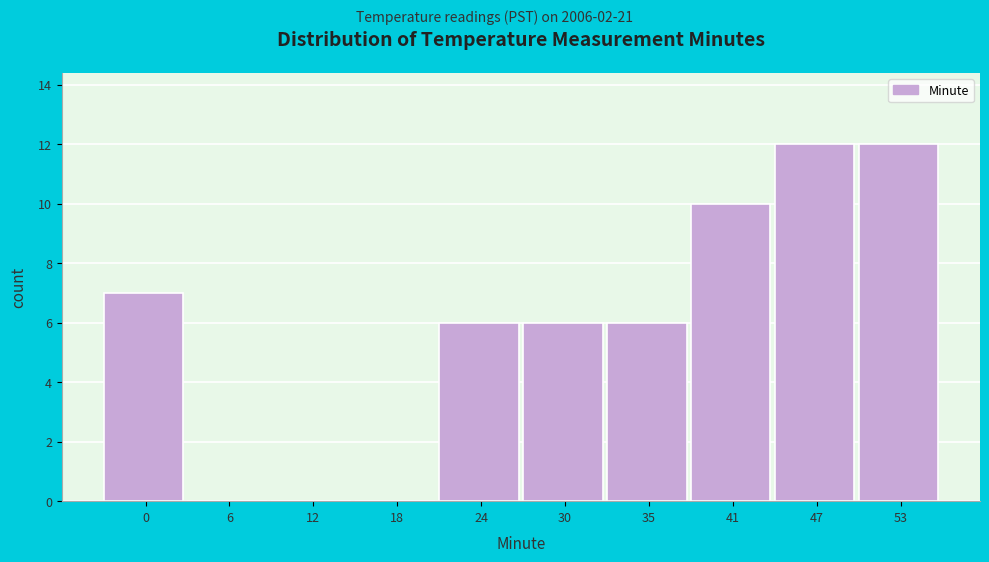

Reading left to right, what are all the values shown in this chart?

0=7	6=0	12=0	18=0	24=6	30=6	35=6	41=10	47=12	53=12